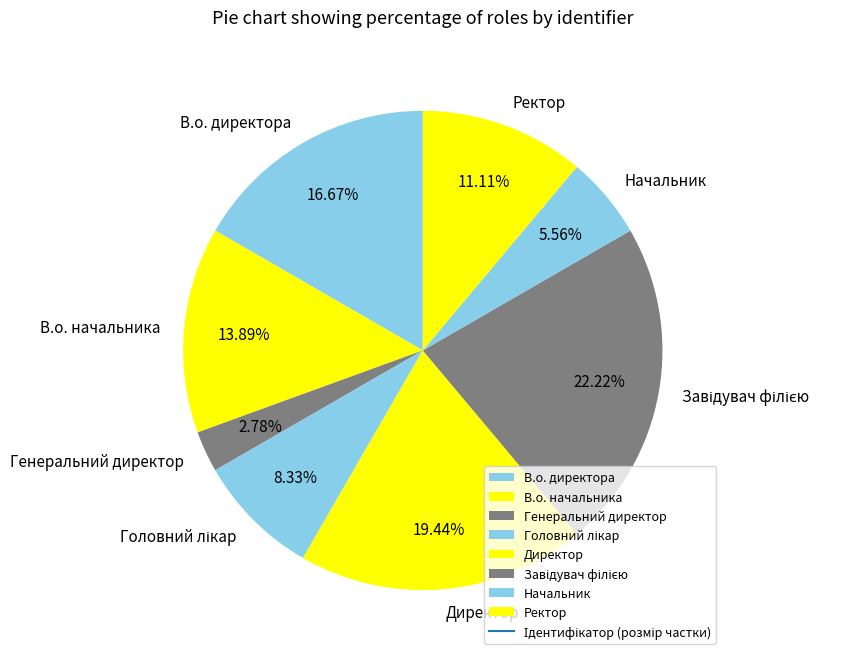

Approximately how many times larger is the value at В.о. начальника compared to Генеральний директор?

5.0